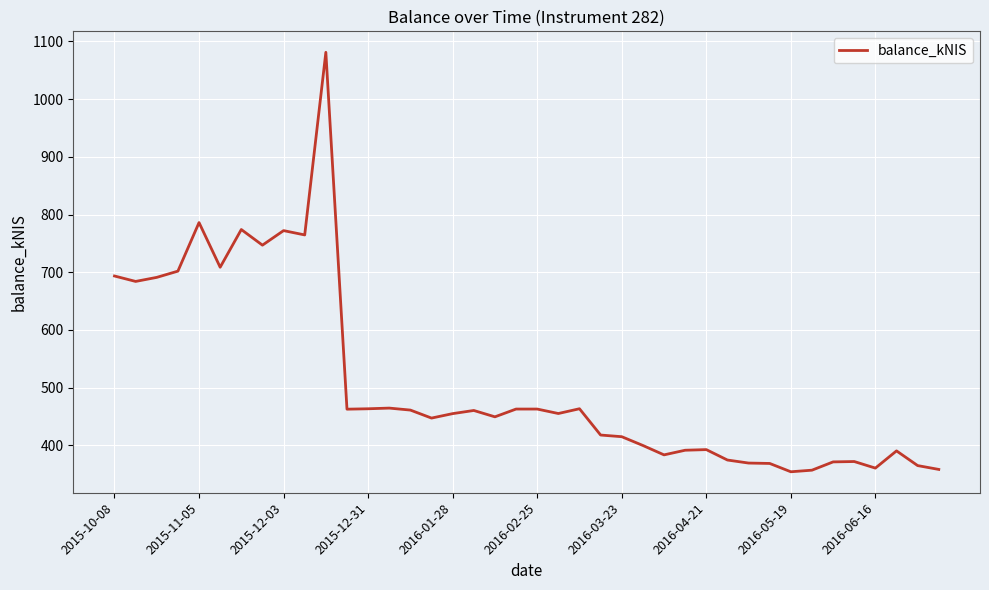

What is the difference between the maximum and minimum values?

727.3